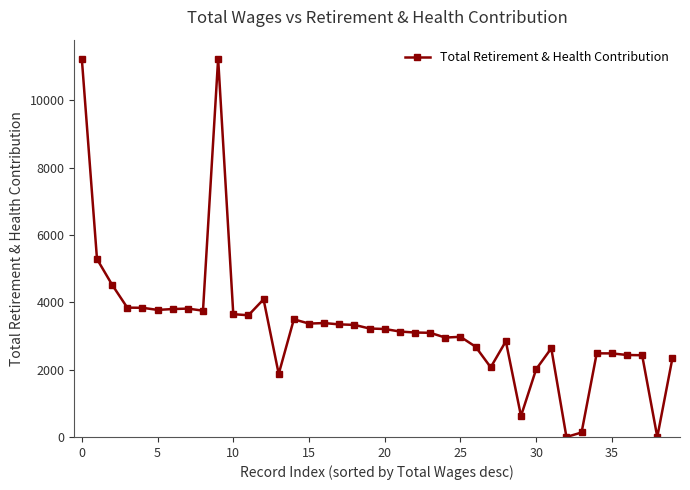

True or false: the data has more than 1 interior local peaks.

True